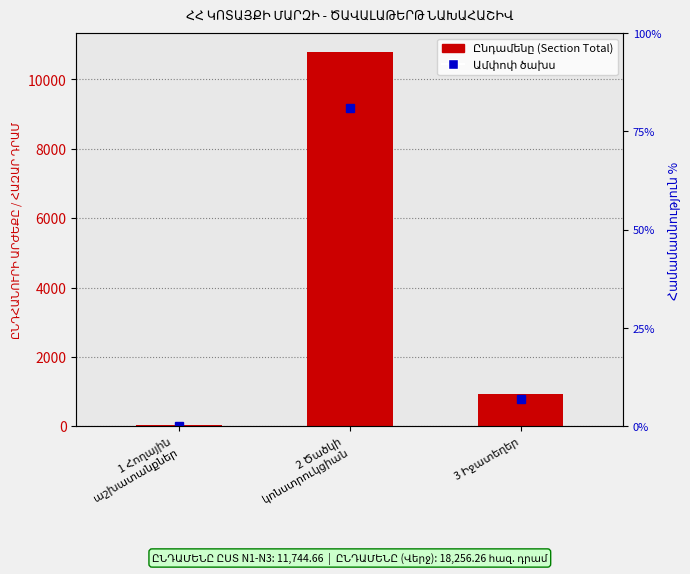

Reading right to left, list all the values displayed in this chart.

3 Իջատեղեր=923.5	2 Ծածկի
կոնստրուկցիան=10798.0	1 Հողային
աշխատանքներ=23.1